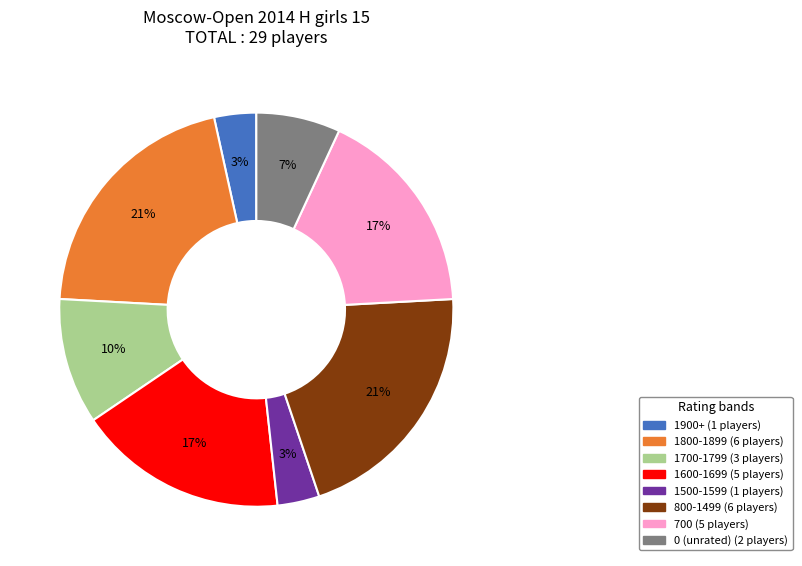

Does any single category account for the majority?

No